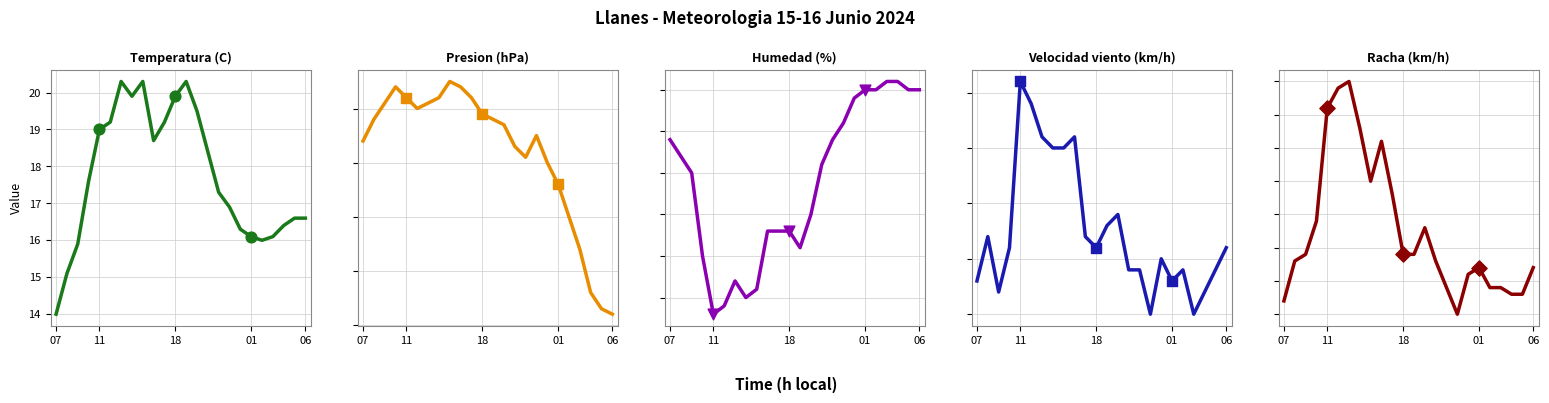

What is the total value across all series at 20:00?

1121.2